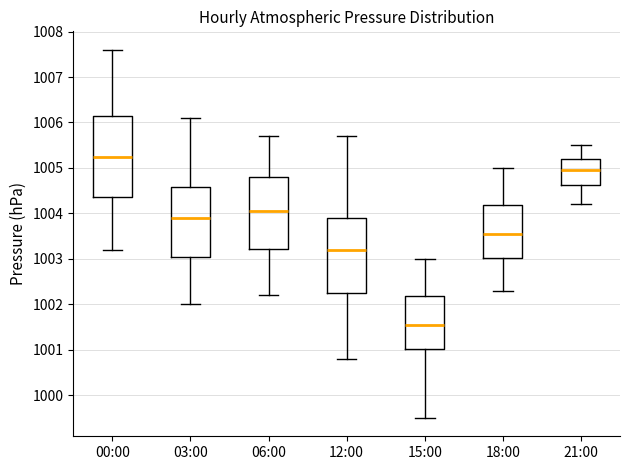

Comparing the boxes themselves (not the whiskers), which one is the tallest?

00:00